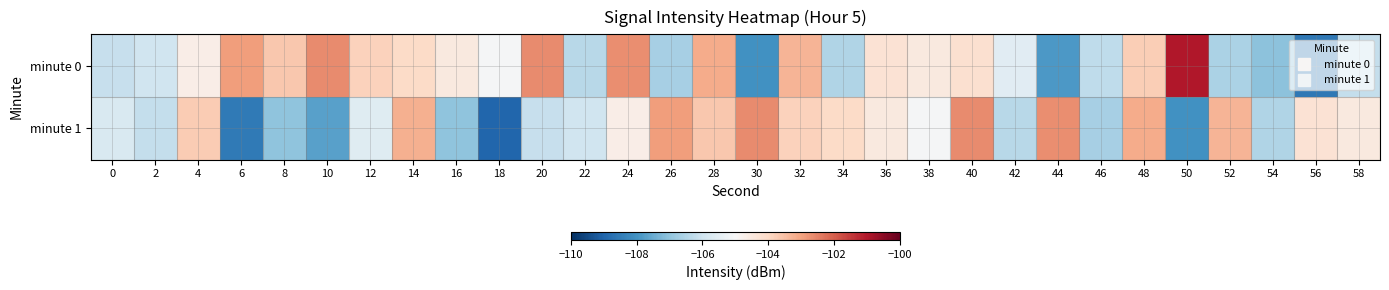

What is the total value across all series at 58?

-210.7